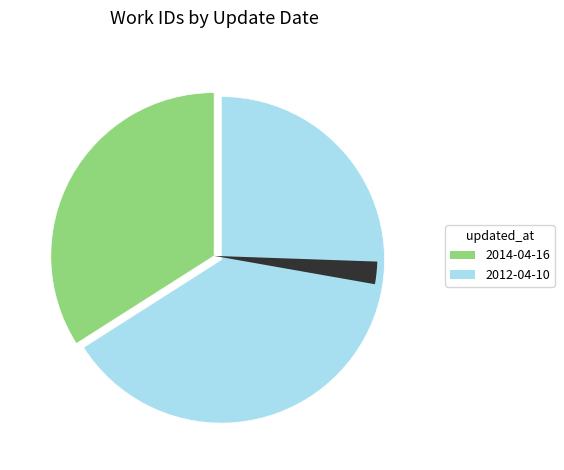

To the nearest percent, what percentage of the pie is 2012-04-10?

66%